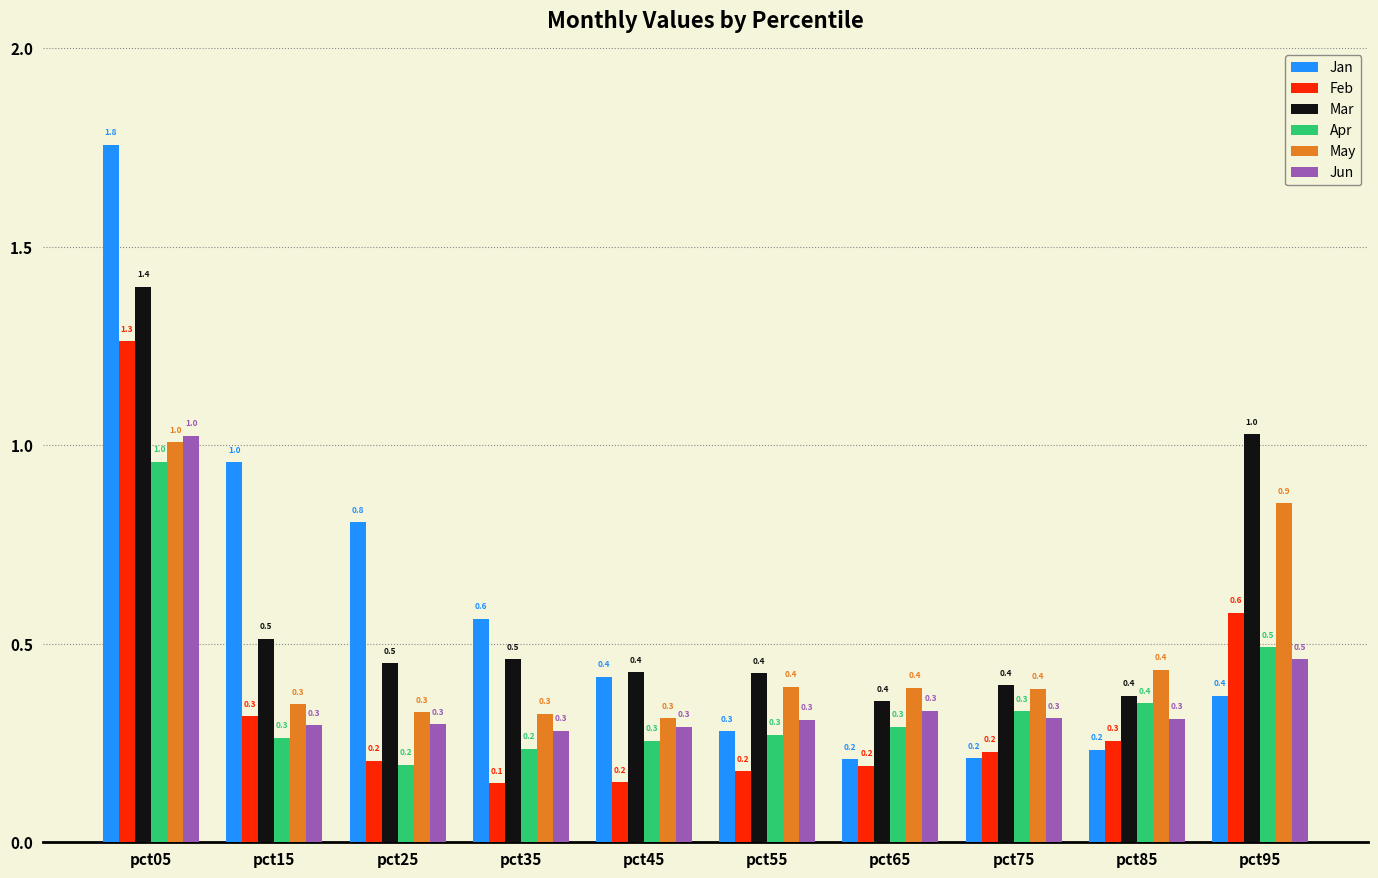

Are the bars grouped side by side (vs. stacked)?

Yes